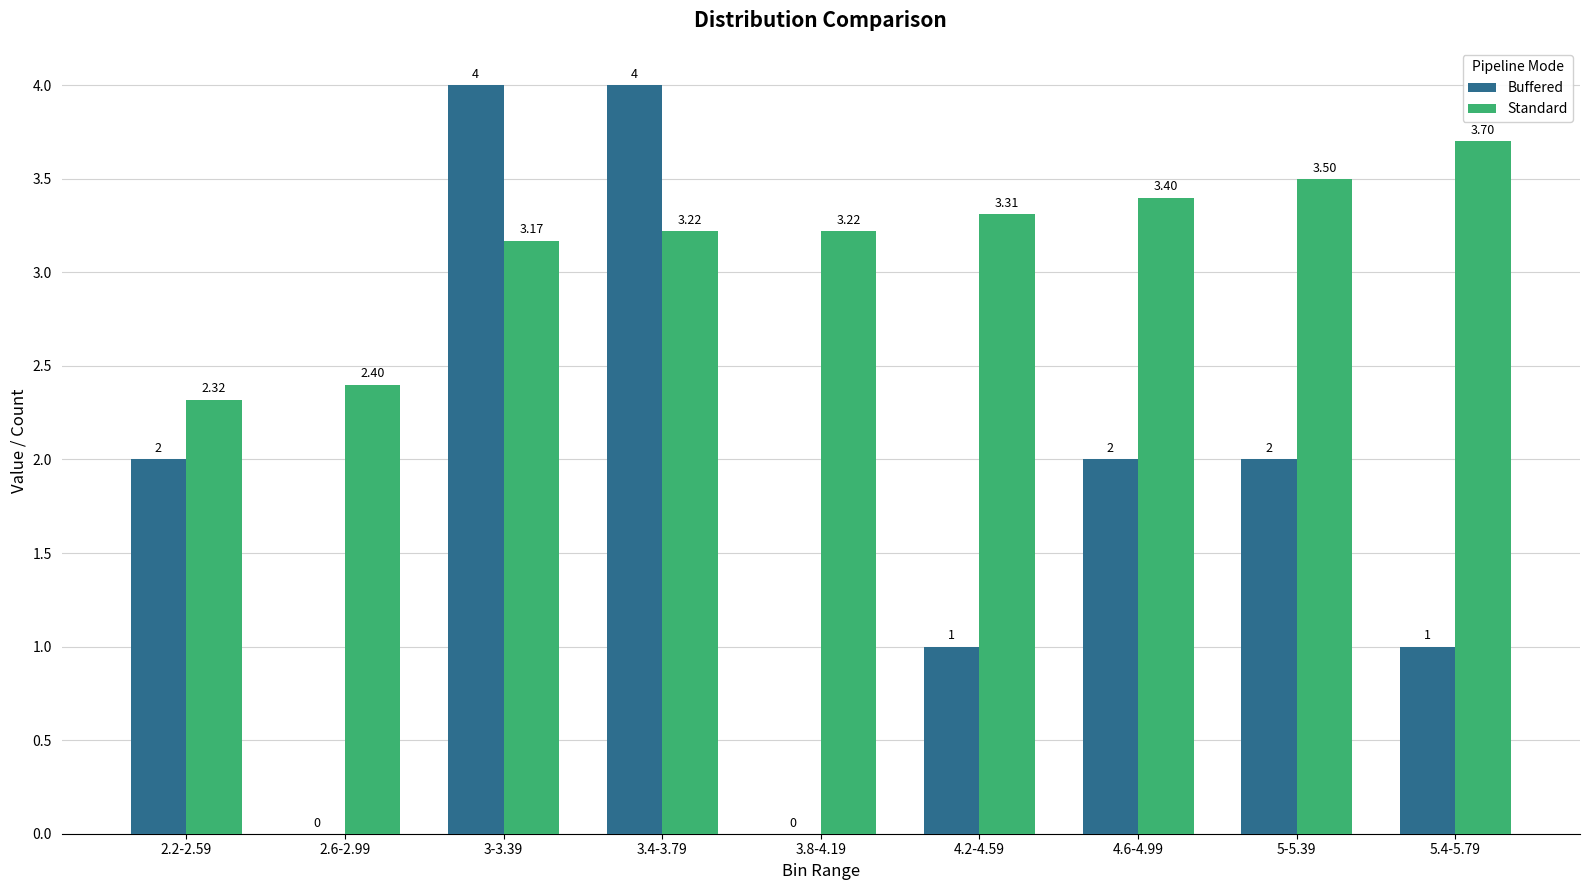

Are the bars horizontal?

No